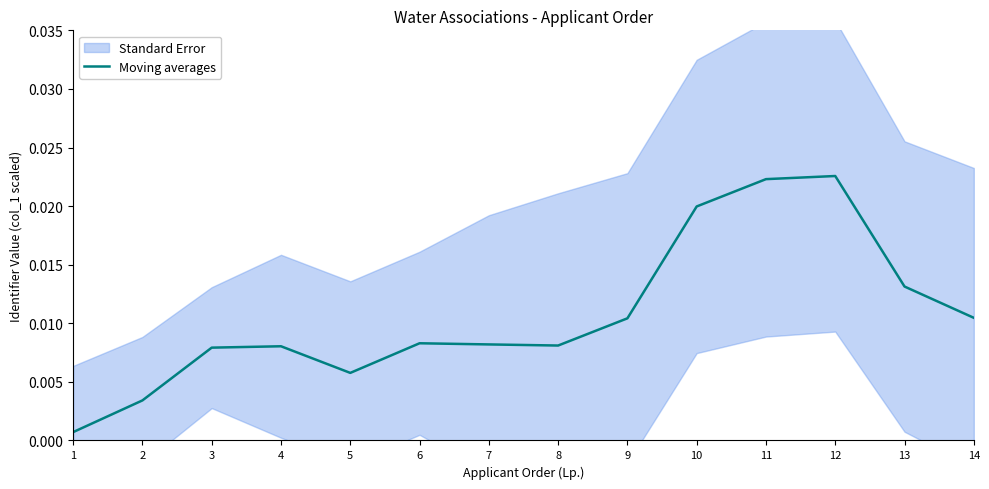

How many points are lower than both their immediate neighbors (excluding endpoints)?

2